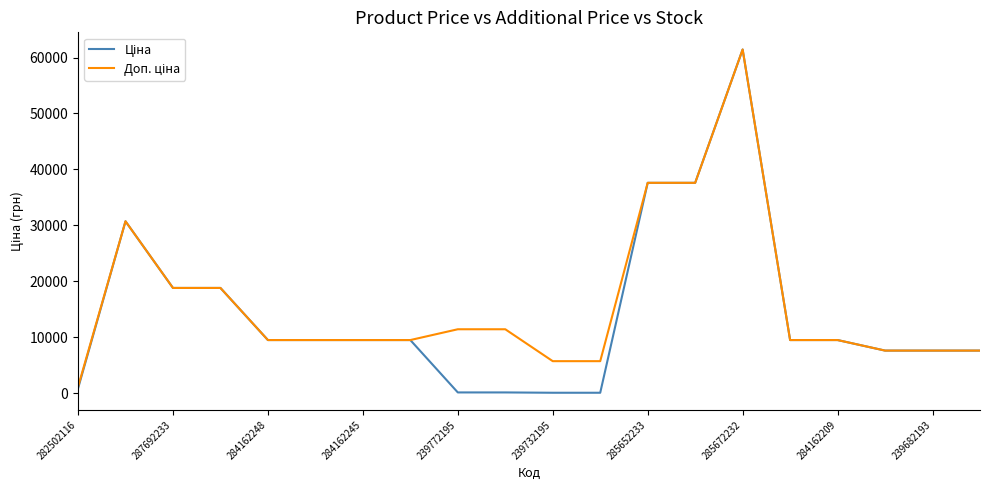

At which category is the sum across all series the highest?

285672232